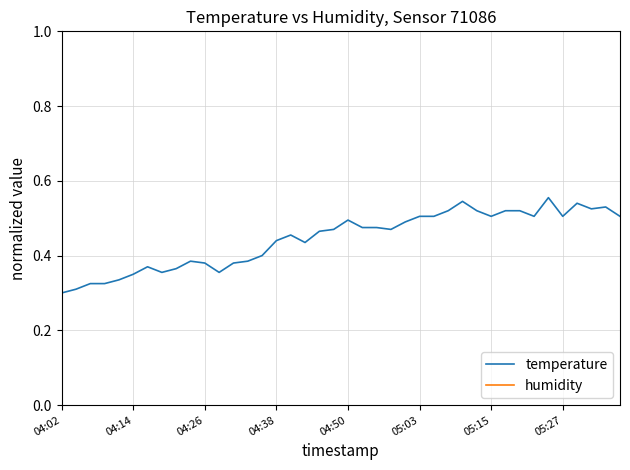

Rank the series by their average value, from lowest to highest.

temperature, humidity